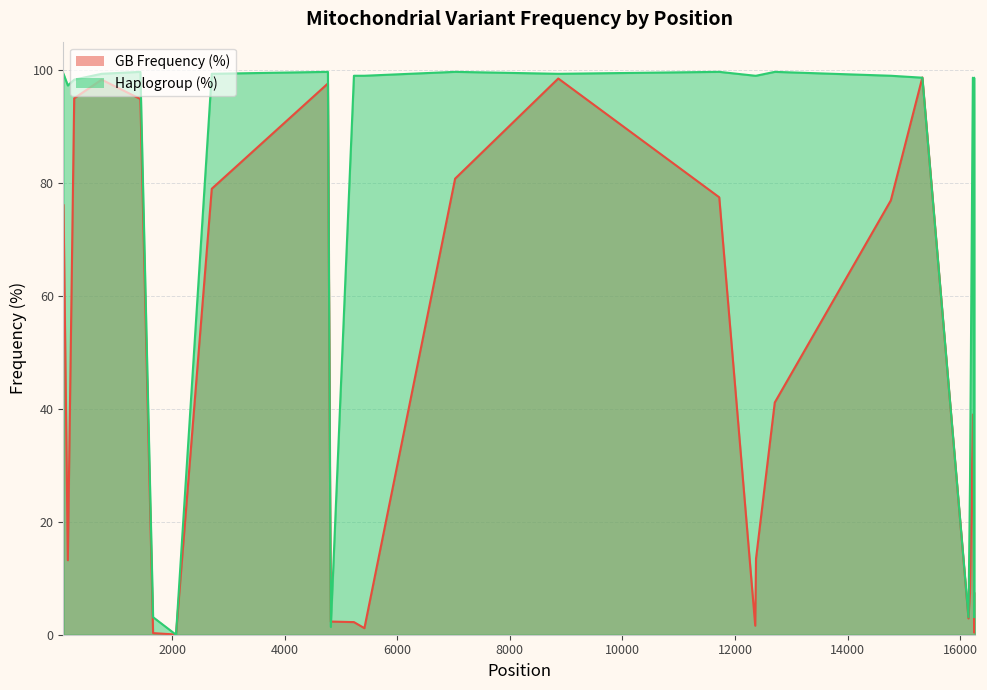

What is the value of the GB Frequency (%) point at the 17th from the left?

13.5